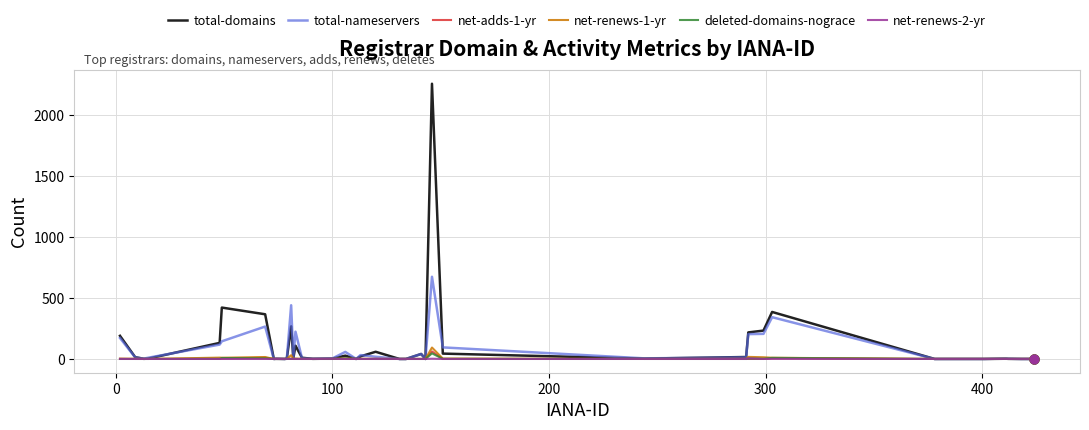

At how many categories does at least one series exceed 934?

1